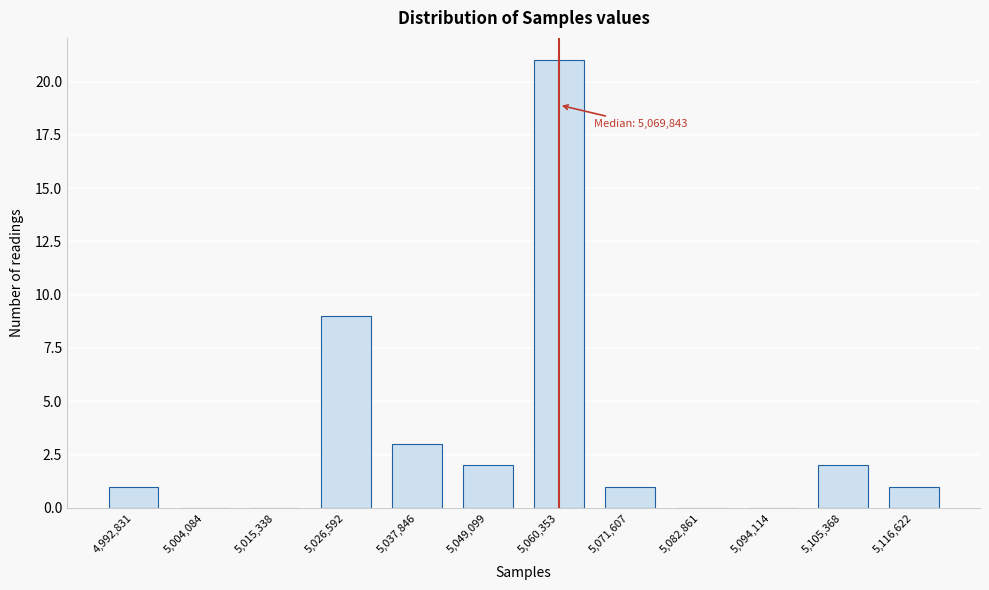

Reading left to right, transcribe all the data shown in this chart.

4,992,831=1	5,004,084=0	5,015,338=0	5,026,592=9	5,037,846=3	5,049,099=2	5,060,353=21	5,071,607=1	5,082,861=0	5,094,114=0	5,105,368=2	5,116,622=1